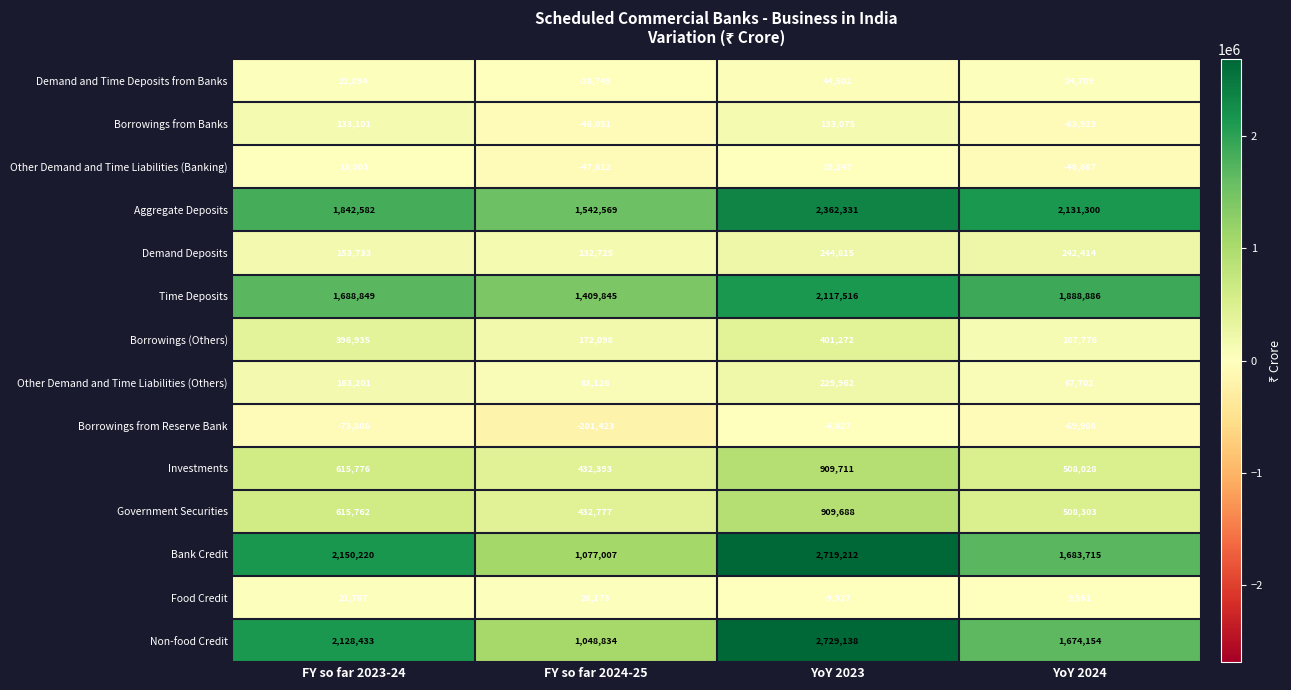

Between FY so far 2024-25 and YoY 2023, which series saw the biggest shift?

Non-food Credit